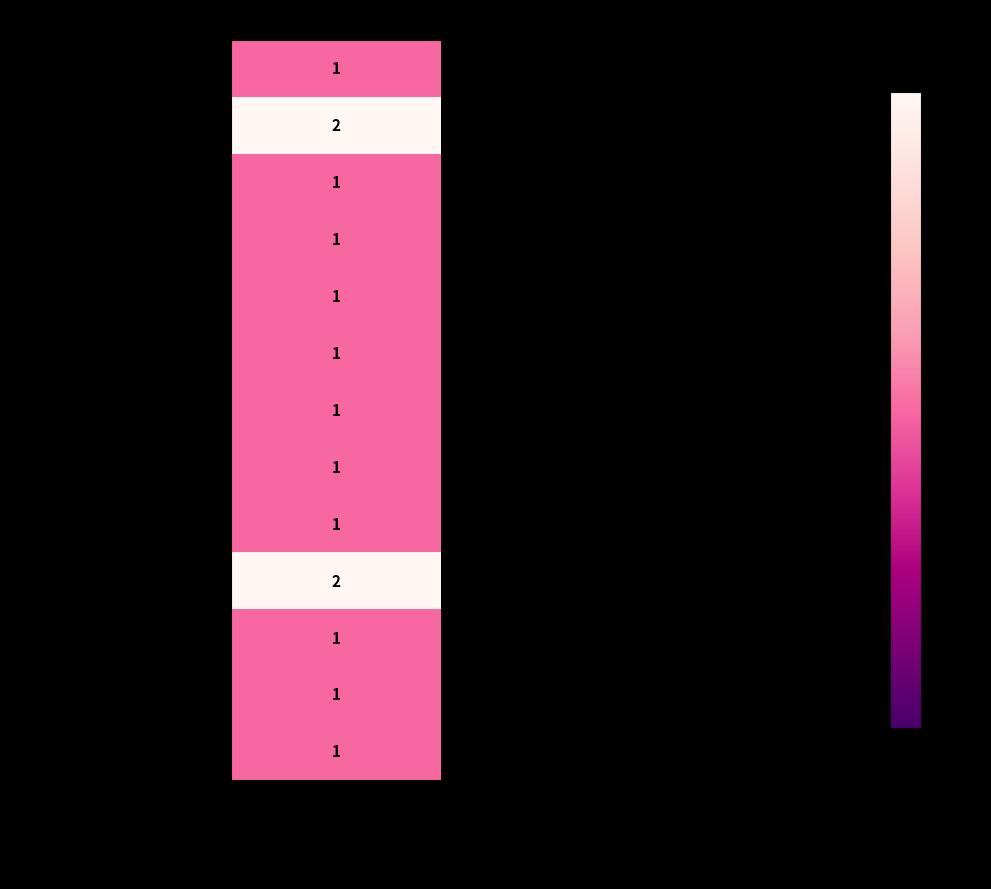

Is it true that Katuseredelid equals 0 at Kogus?

False